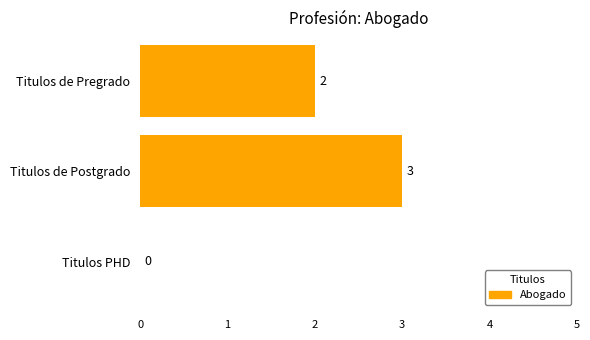

Reading bottom to top, transcribe all the data shown in this chart.

Titulos PHD=0	Titulos de Postgrado=3	Titulos de Pregrado=2